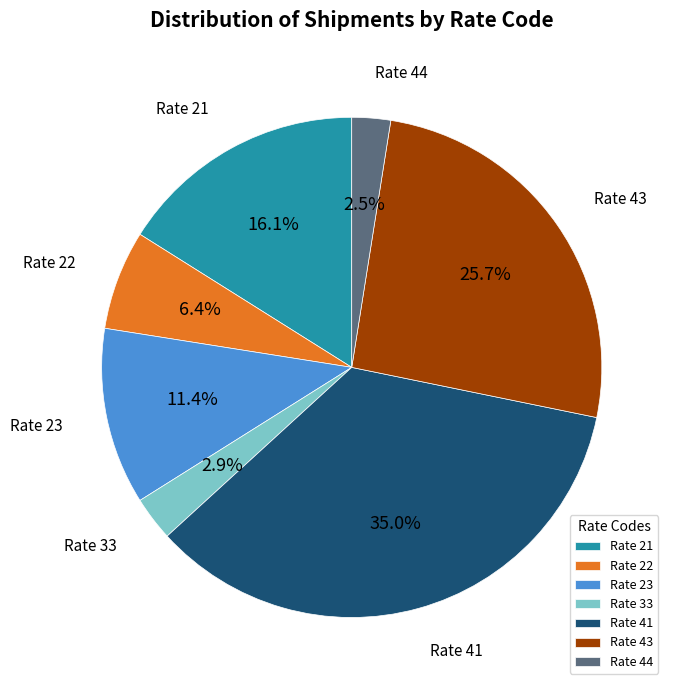

What is the largest slice in the pie chart?

Rate 41